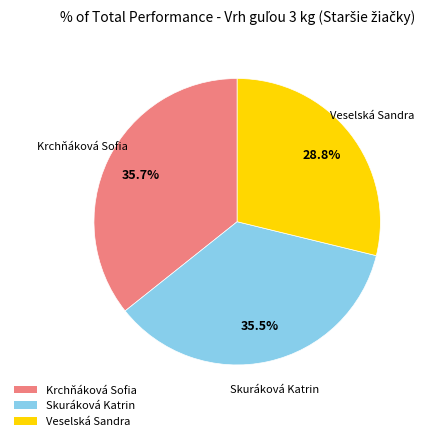

The Krchňáková Sofia slice represents 29% of the pie. True or false?

False